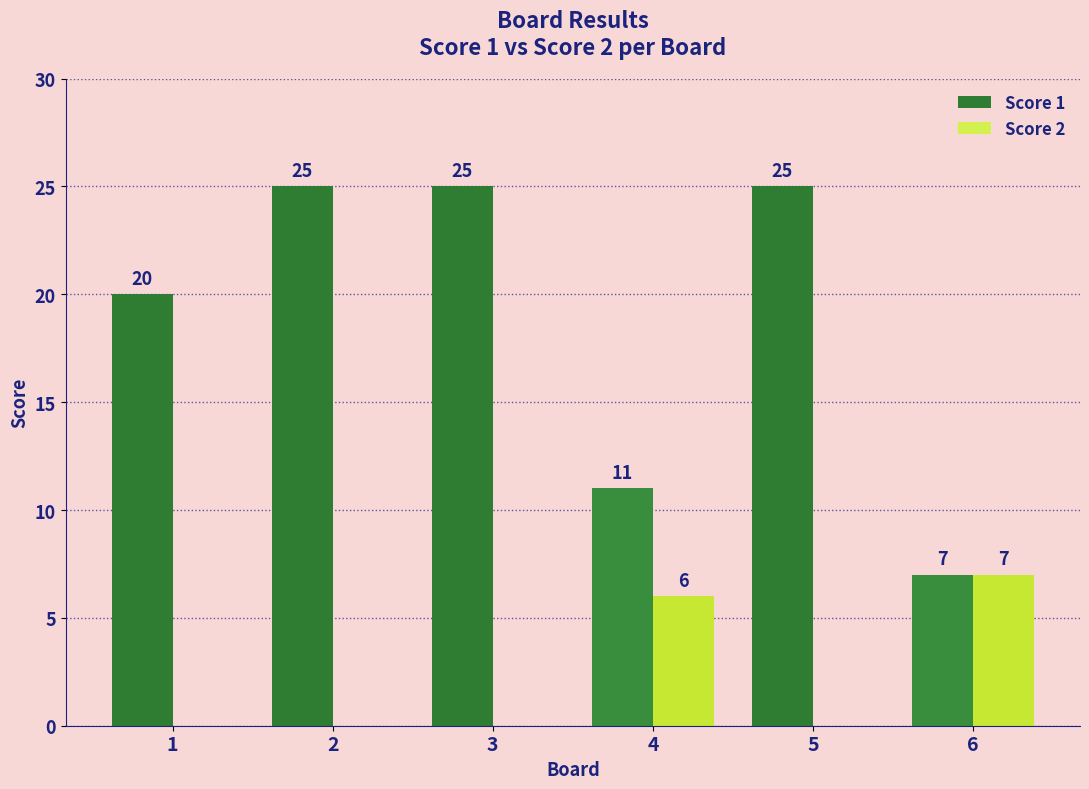

Reading right to left, what are all the values shown in this chart?

Score 1: 6=7	5=25	4=11	3=25	2=25	1=20
Score 2: 6=7	5=0	4=6	3=0	2=0	1=0